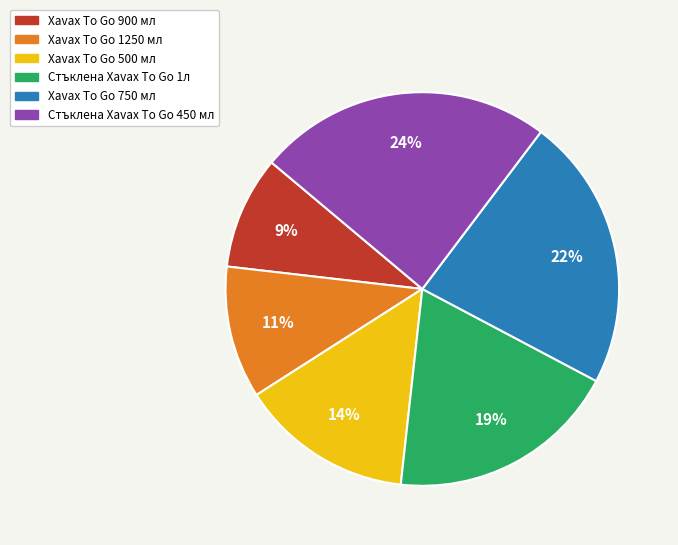

What is the smallest slice in the pie chart?

Xavax To Go 900 мл